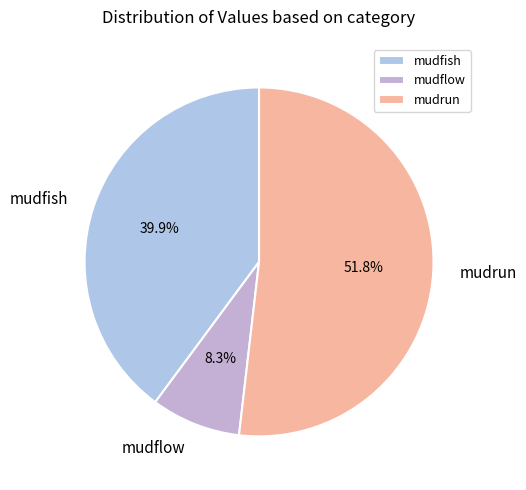

How many segments does this pie chart have?

3